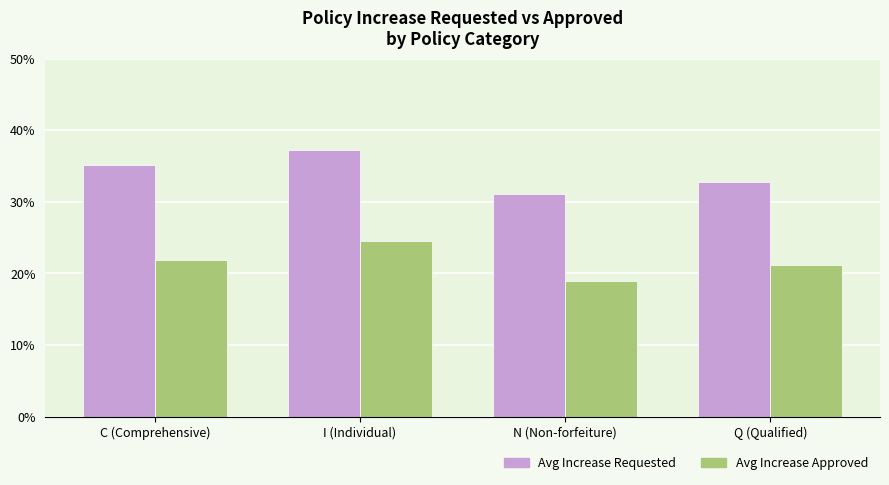

Does the chart contain stacked bars?

No